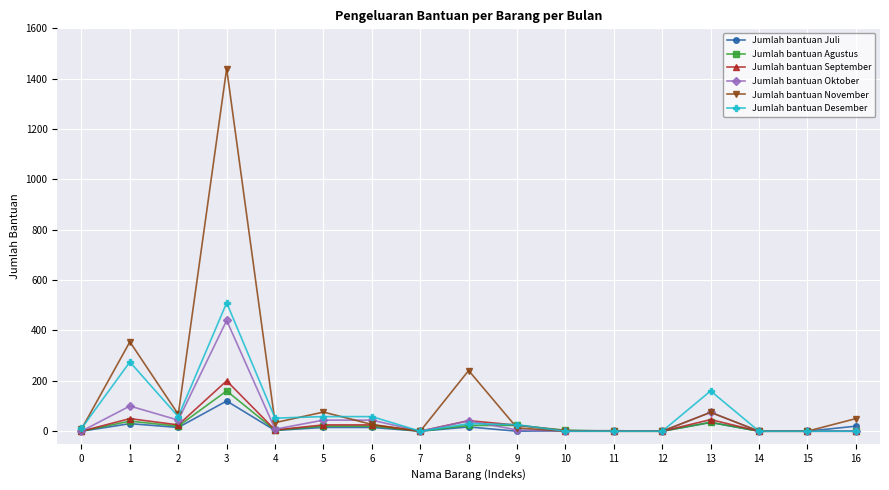

At which category does the chart reach its peak across all series?

3